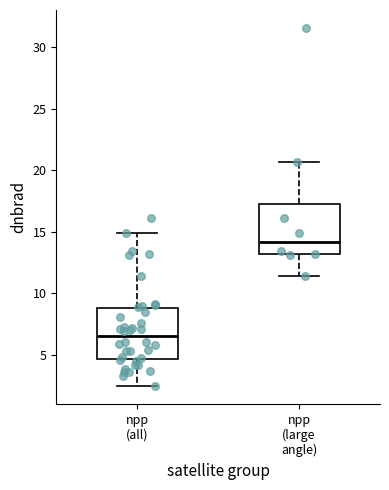

Reading left to right, read every box against the y-axis: the position of its median line, the range the box covers, and the ends of its whiskers. The values are not printed on the chart, so give them approximately, as read against the axis.

npp (all): median 6.5, box 4.5 to 9.0, whiskers 2.5 to 15.0
npp (large angle): median 14.0, box 13.0 to 17.5, whiskers 11.5 to 20.5